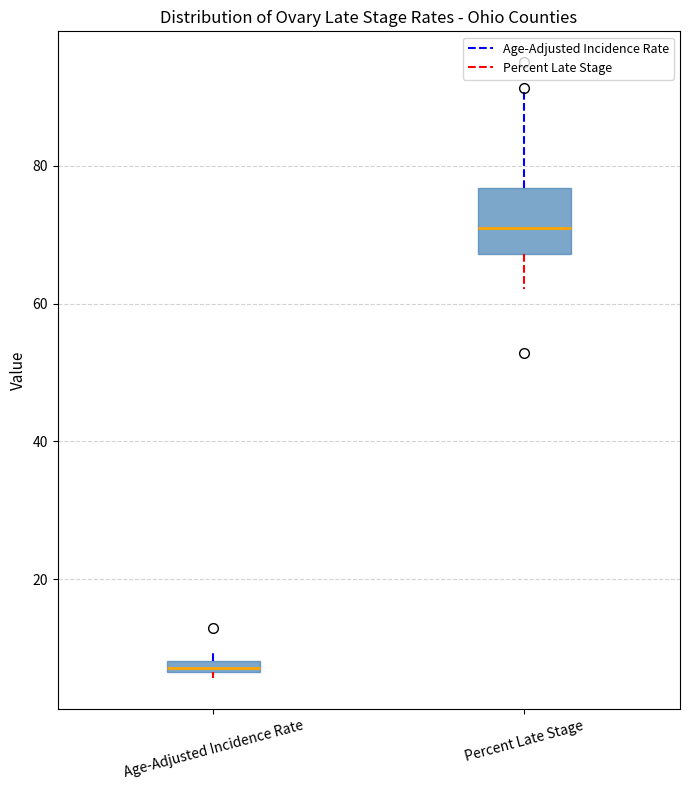

Which box is the tallest, from its lower edge to its upper edge?

Percent Late Stage